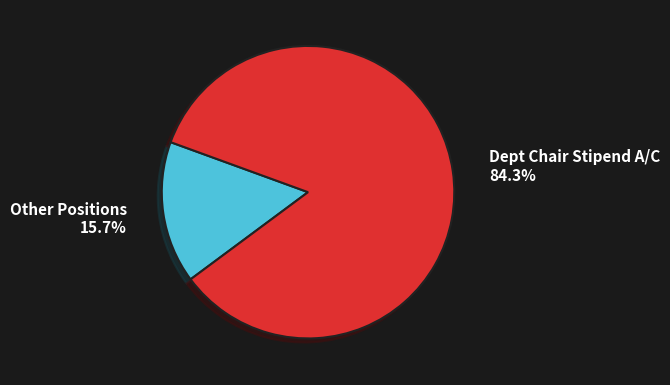

What is the ratio of the value at Dept Chair Stipend A/C to the value at Other Positions?

5.4